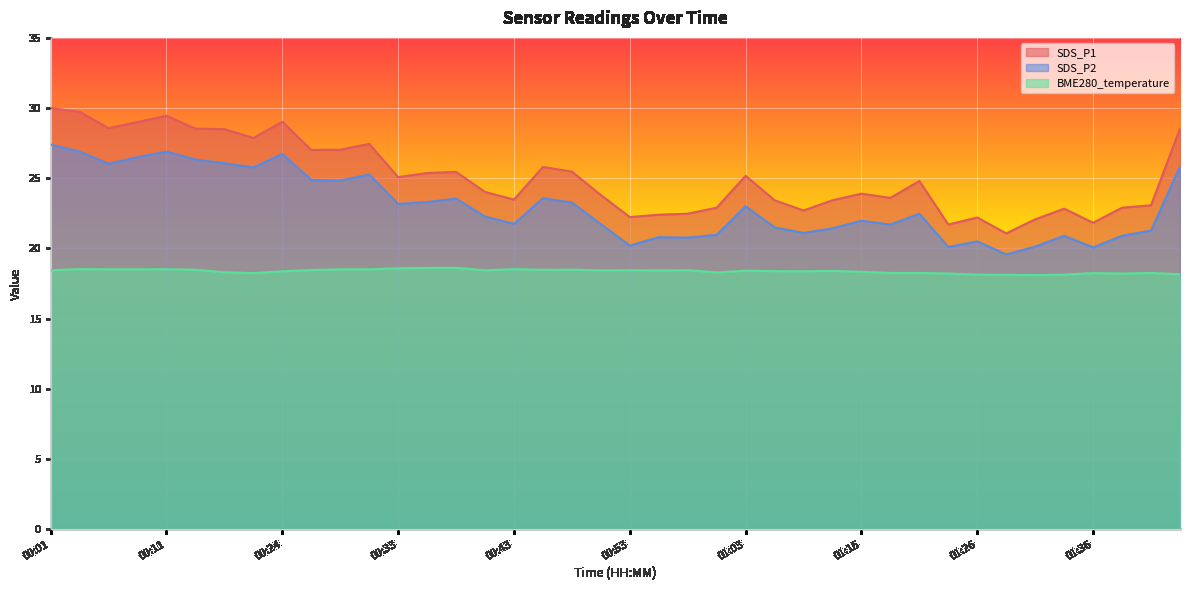

What is the approximate value of SDS_P2 at 00:29?

24.8